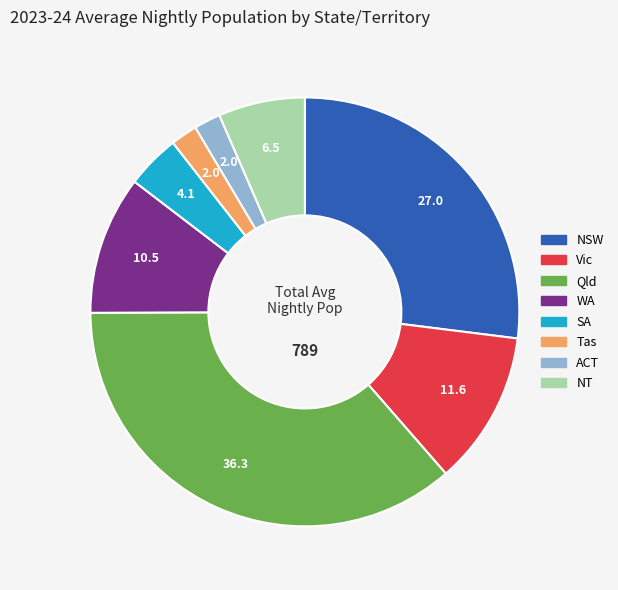

True or false: Vic accounts for 12% of the total.

True